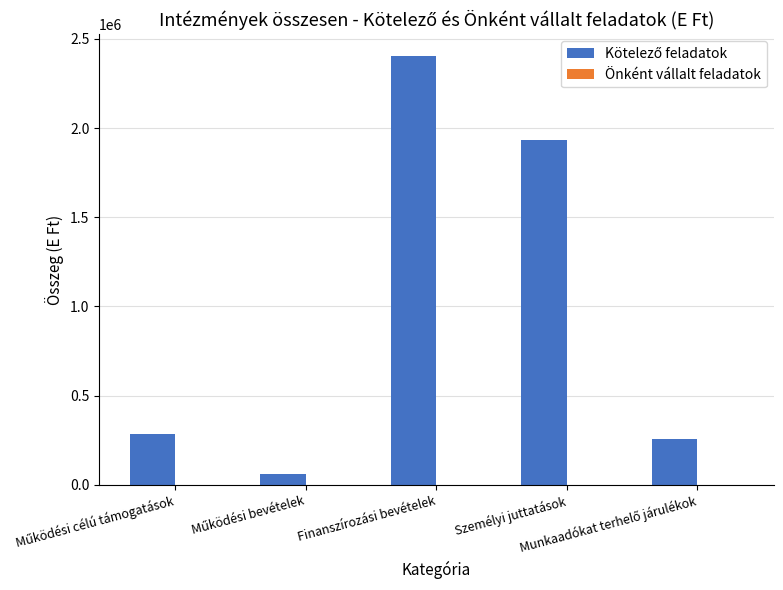

What is the greatest value displayed?

2404470